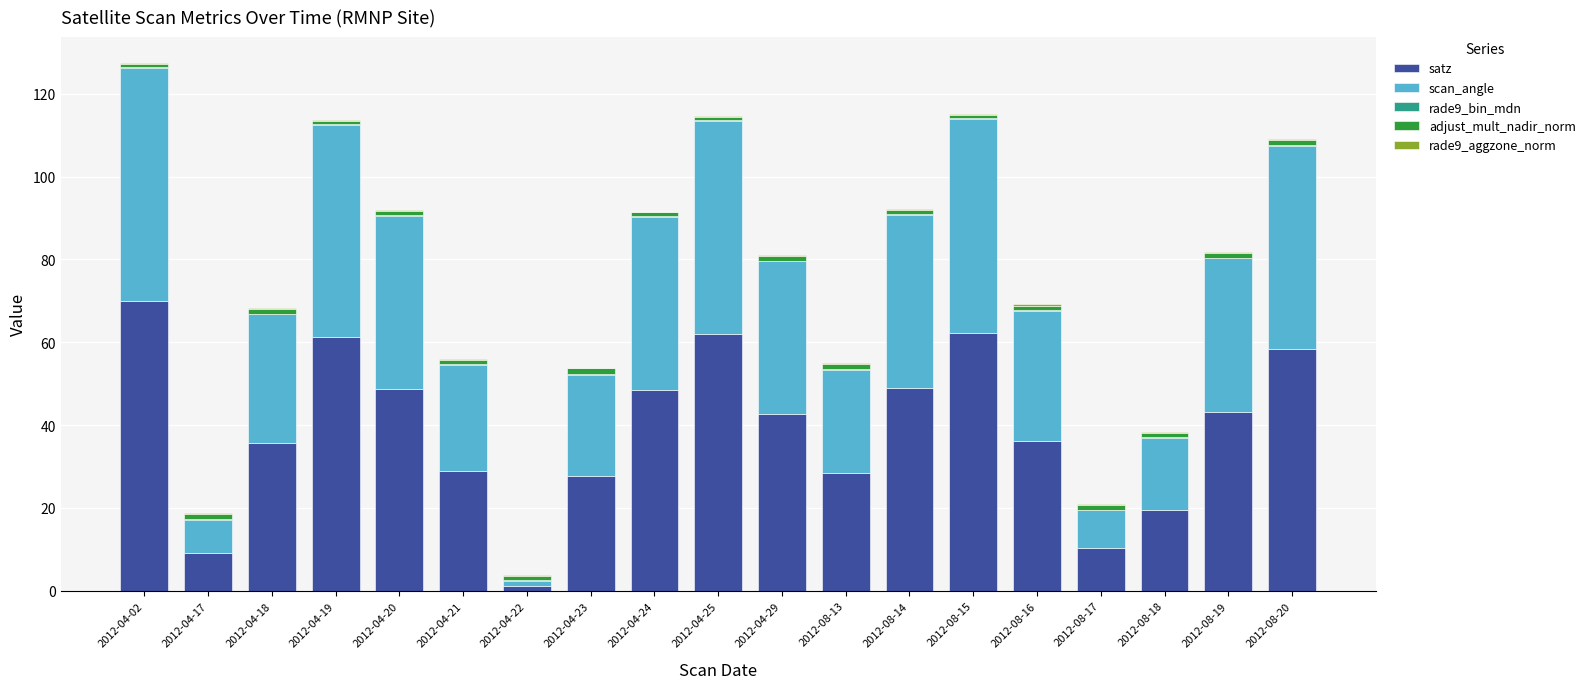

The satz series shows 109.3 at 2012-08-15. True or false?

False